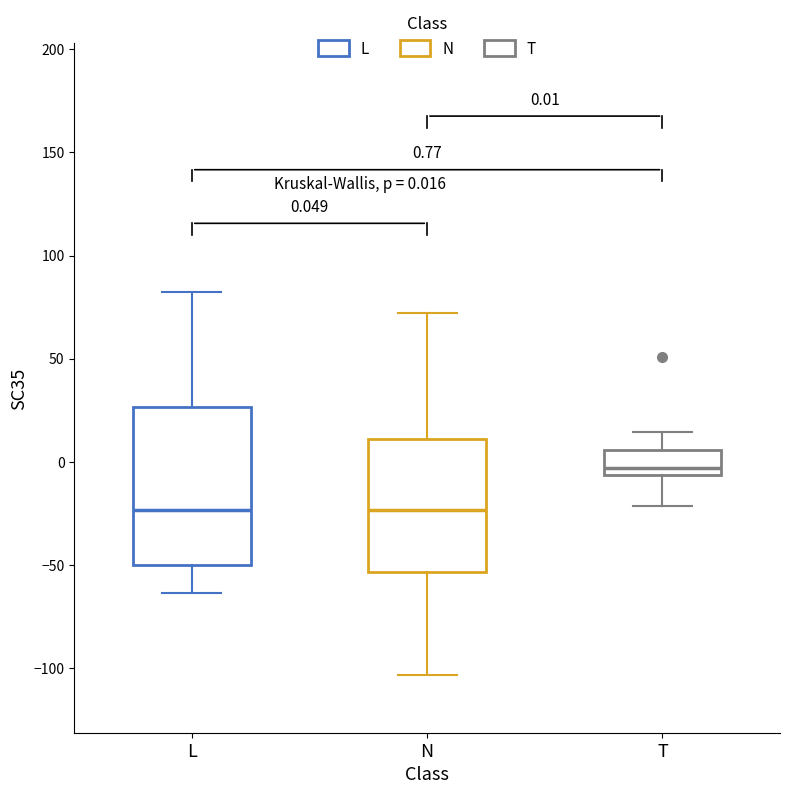

Comparing the boxes themselves (not the whiskers), which one is the tallest?

L